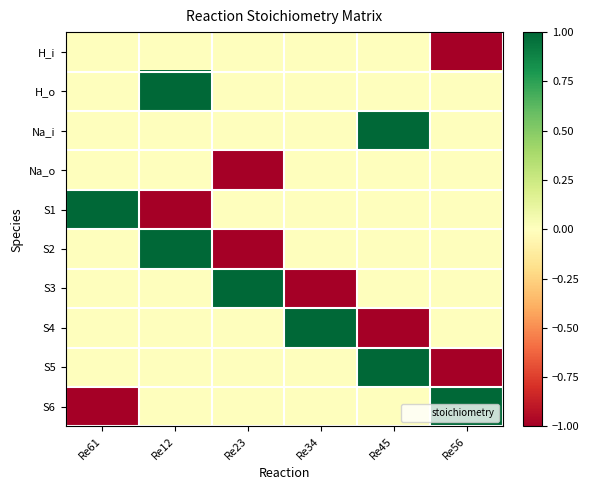

Which series has the largest total across all categories?

H_o